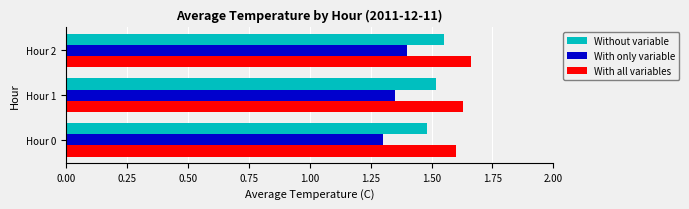

What is the minimum value shown in the chart?

1.3